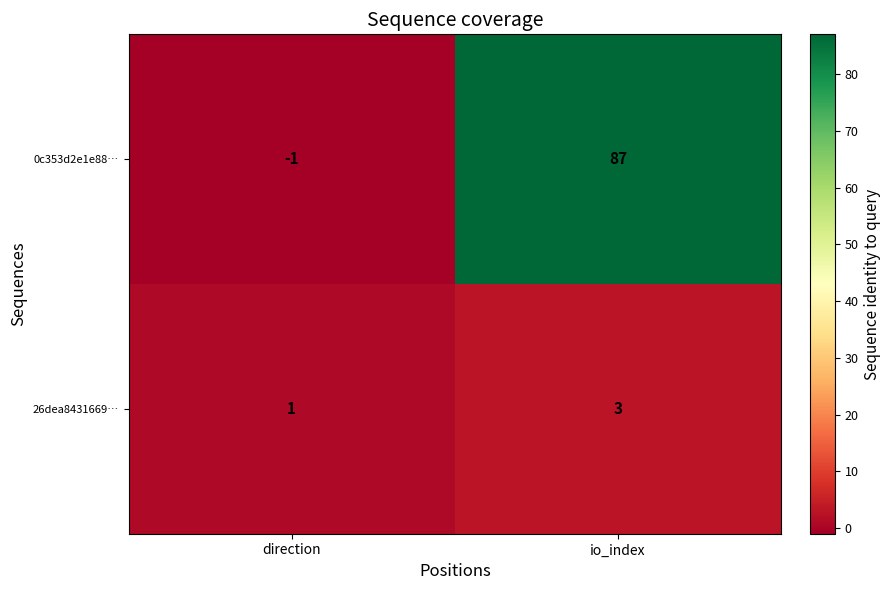

At how many categories does at least one series exceed 68?

1